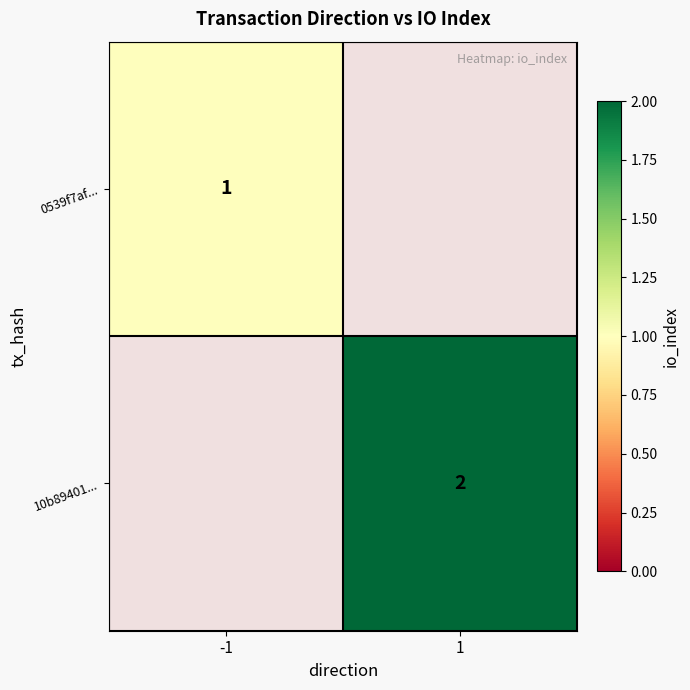

The value of 10b89401... at 1 is 3. True or false?

False